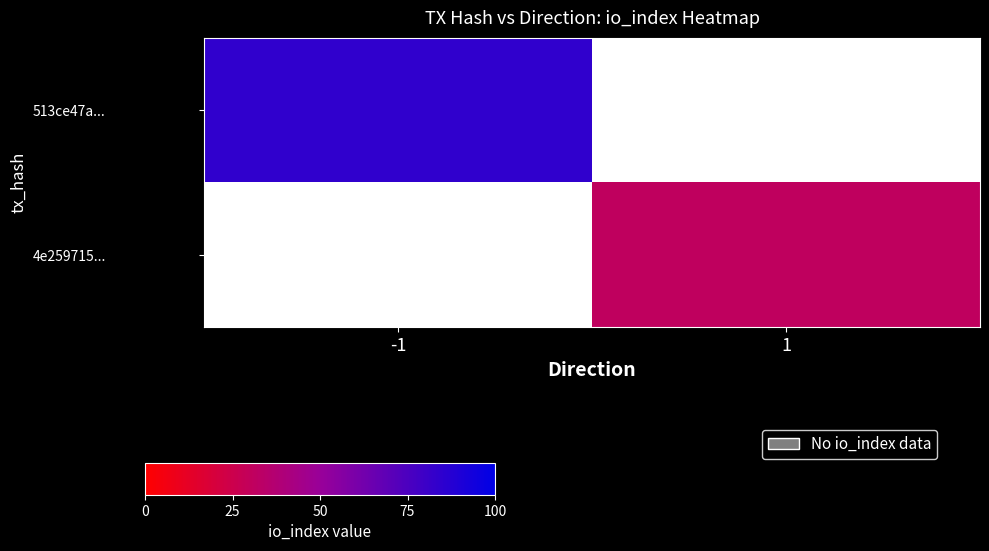

At 1, list the series in order from largest to smallest.

513ce47a..., 4e259715...